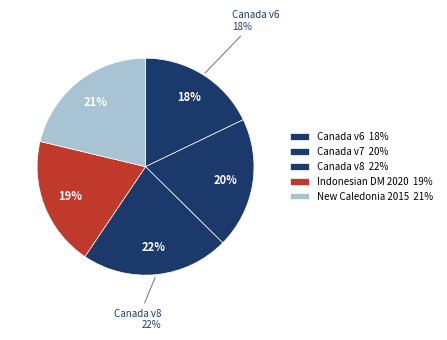

True or false: Indonesian Deformation Model 2020 accounts for 19% of the total.

True